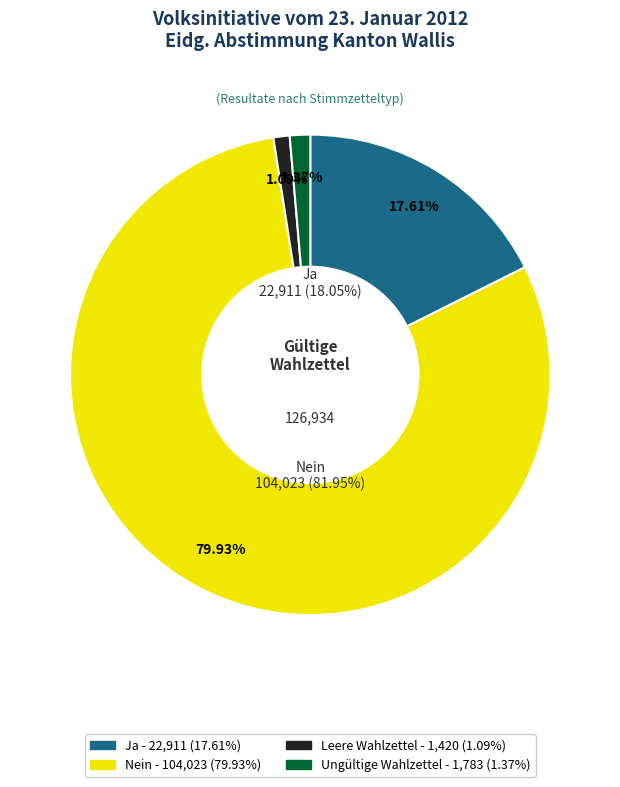

Does Ungültige Wahlzettel represent more than half of the total?

No